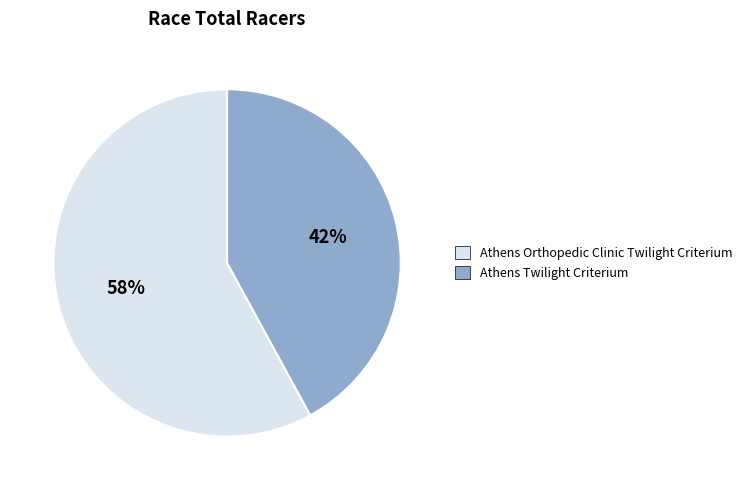

Approximately how many times larger is the value at Athens Twilight Criterium compared to Athens Orthopedic Clinic Twilight Criterium?

0.7